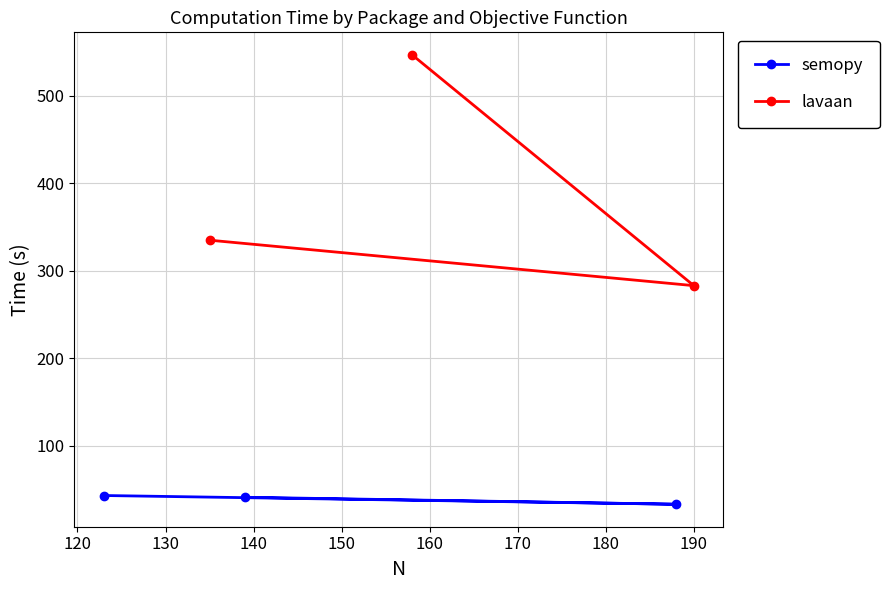

What is the value of the semopy point at the 2nd from the left?

41